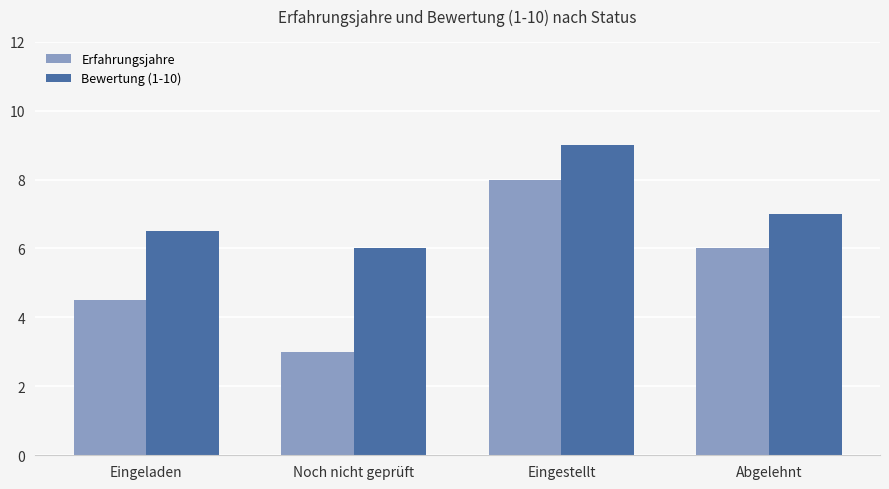

At which label does Bewertung (1-10) reach its peak?

Eingestellt